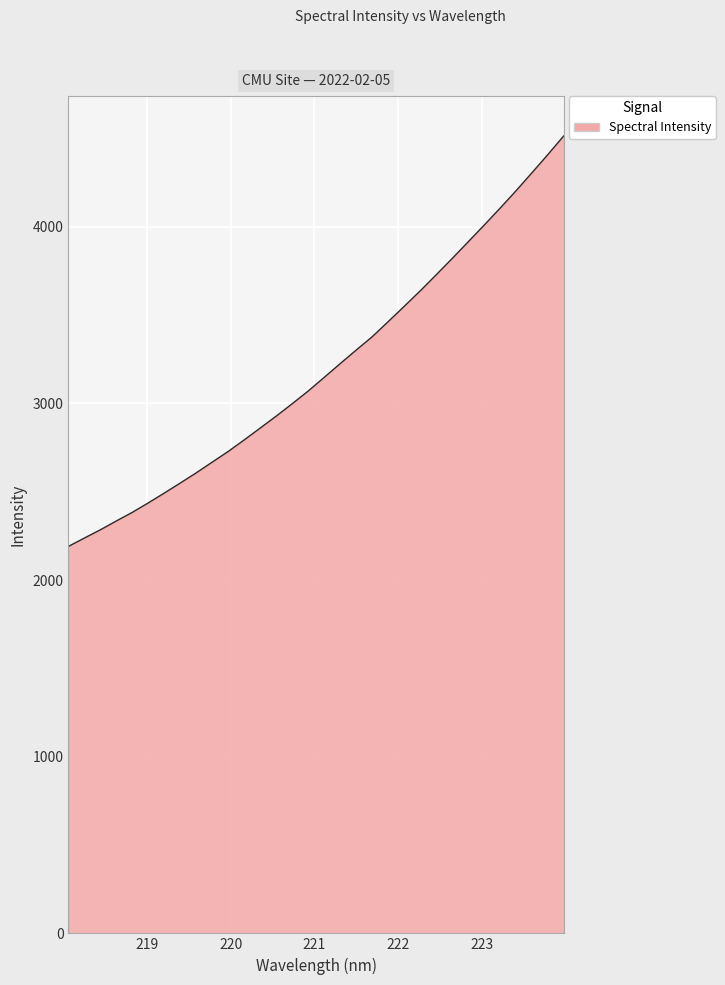

What is the greatest value displayed?

4514.1